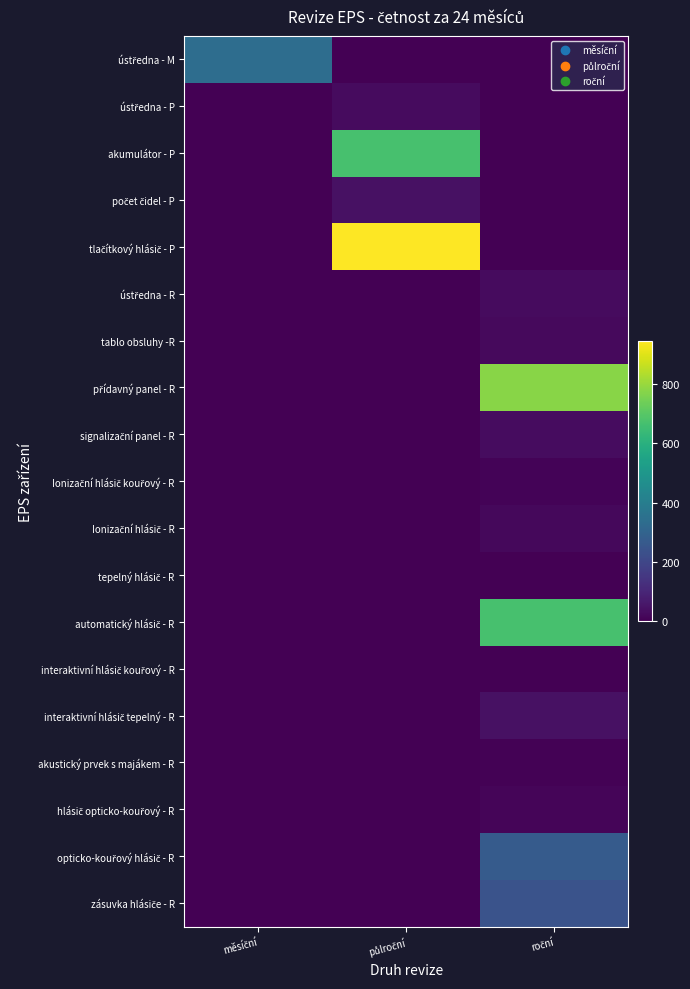

At how many categories does at least one series exceed 482?

2